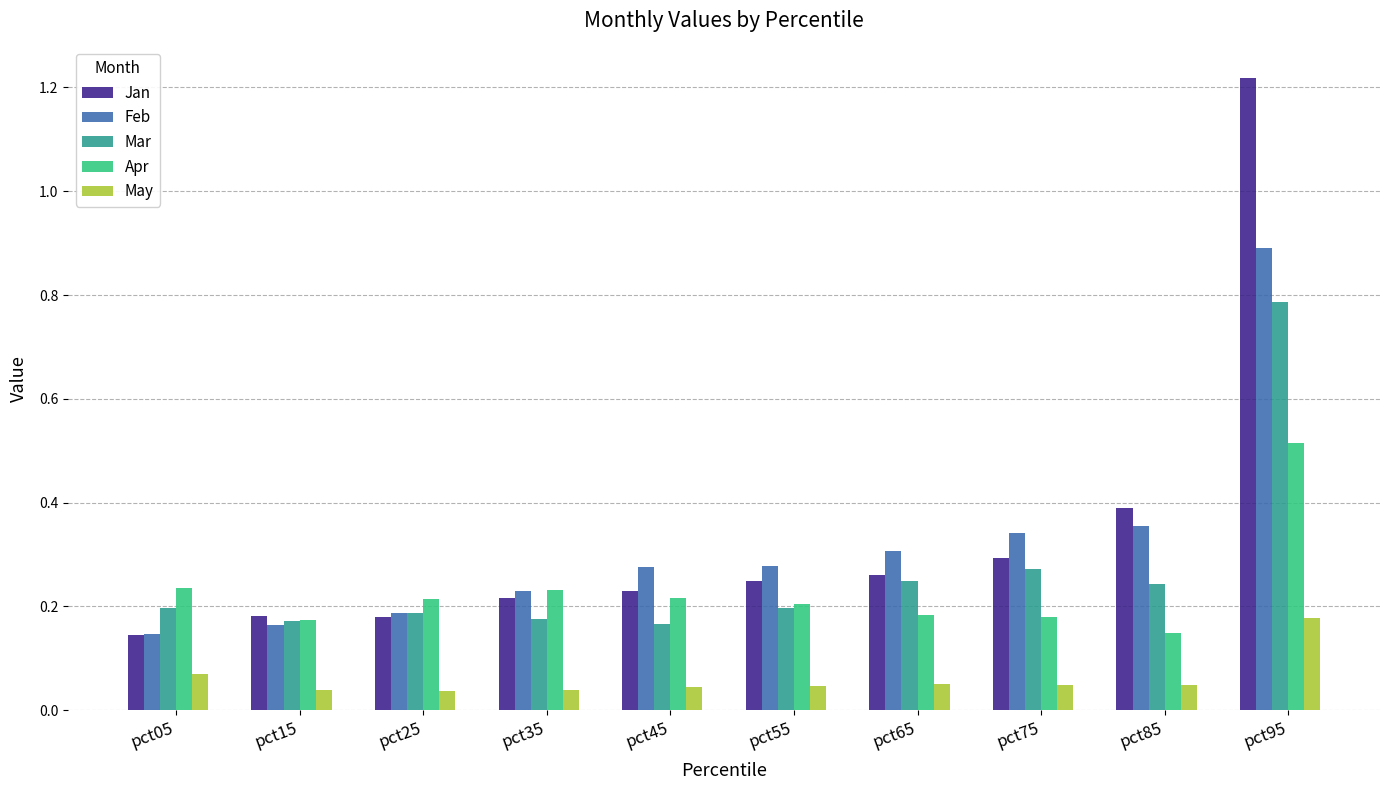

True or false: Mar has a value of 0.2 at pct55.

True